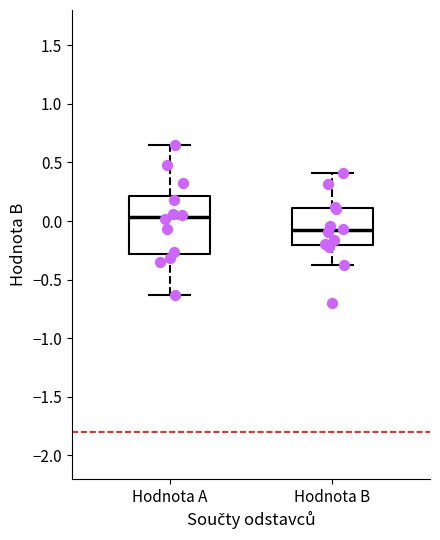

Which box's median line is the lowest?

Hodnota B